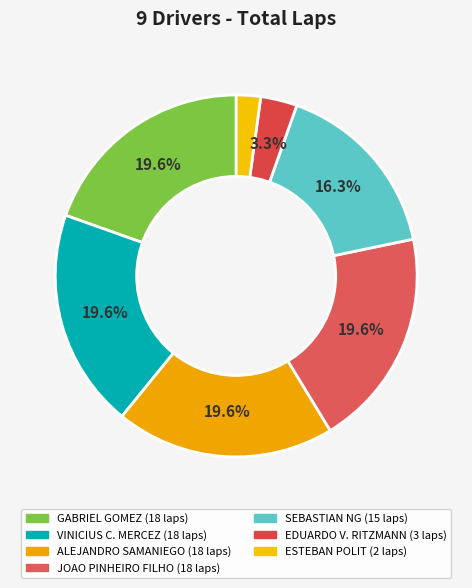

How many slices are in this pie chart?

7